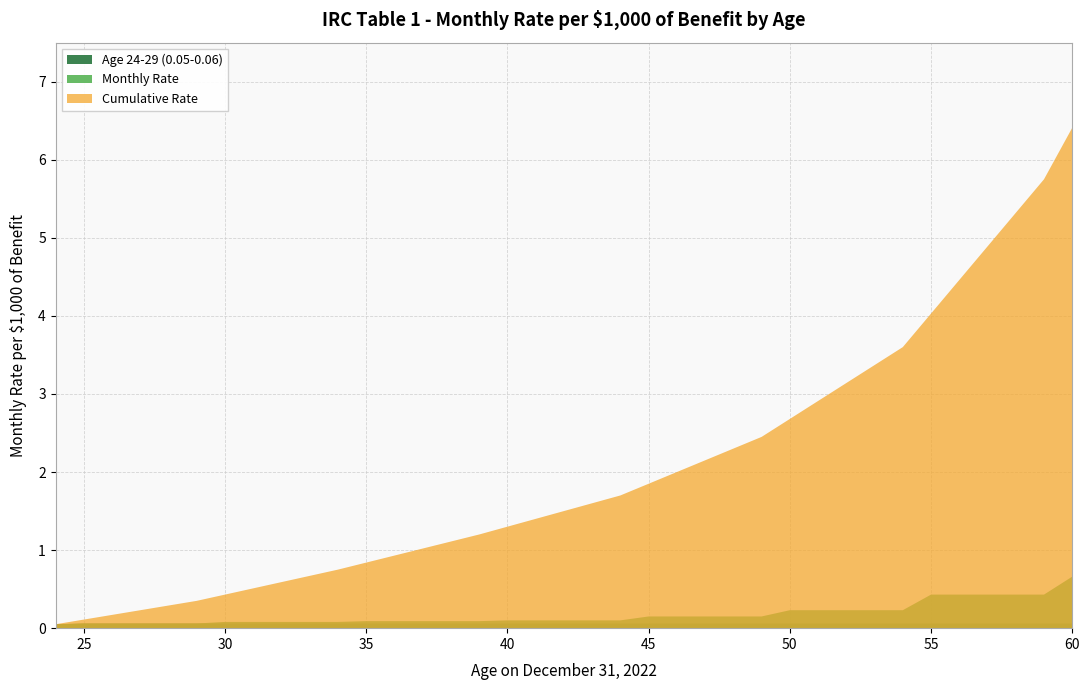

Reading left to right, extract all data points from this chart.

Age 24-29 (0.05-0.06): 24=0.1	25=0.1	26=0.1	27=0.1	28=0.1	29=0.1	30=0.1	31=0.1	32=0.1	33=0.1	34=0.1	35=0.1	36=0.1	37=0.1	38=0.1	39=0.1	40=0.1	41=0.1	42=0.1	43=0.1	44=0.1	45=0.1	46=0.1	47=0.1	48=0.1	49=0.1	50=0.1	51=0.1	52=0.1	53=0.1	54=0.1	55=0.1	56=0.1	57=0.1	58=0.1	59=0.1	60=0.1
Monthly Rate: 24=0.1	25=0.1	26=0.1	27=0.1	28=0.1	29=0.1	30=0.1	31=0.1	32=0.1	33=0.1	34=0.1	35=0.1	36=0.1	37=0.1	38=0.1	39=0.1	40=0.1	41=0.1	42=0.1	43=0.1	44=0.1	45=0.1	46=0.1	47=0.1	48=0.1	49=0.1	50=0.2	51=0.2	52=0.2	53=0.2	54=0.2	55=0.4	56=0.4	57=0.4	58=0.4	59=0.4	60=0.7
Cumulative Rate: 24=0.1	25=0.1	26=0.2	27=0.2	28=0.3	29=0.3	30=0.4	31=0.5	32=0.6	33=0.7	34=0.8	35=0.8	36=0.9	37=1.0	38=1.1	39=1.2	40=1.3	41=1.4	42=1.5	43=1.6	44=1.7	45=1.9	46=2.0	47=2.1	48=2.3	49=2.5	50=2.7	51=2.9	52=3.1	53=3.4	54=3.6	55=4.0	56=4.5	57=4.9	58=5.3	59=5.8	60=6.4